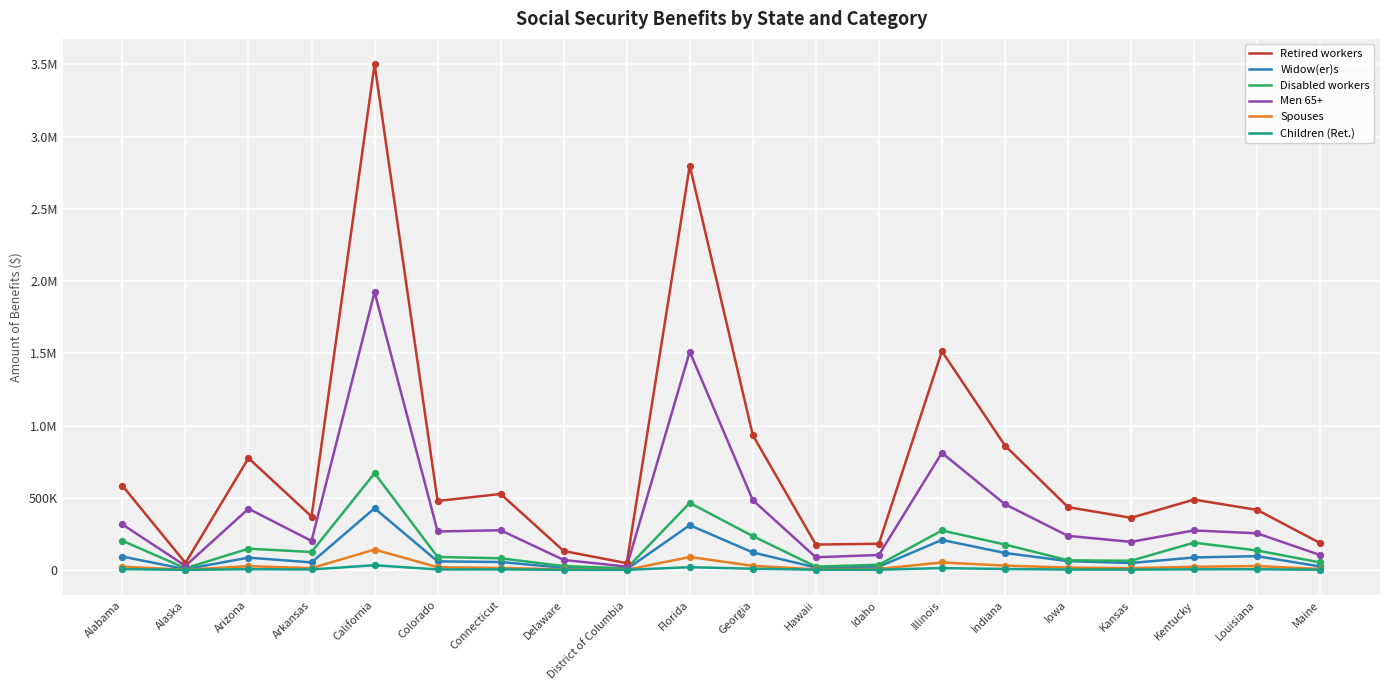

Which series has the largest total across all categories?

Retired workers